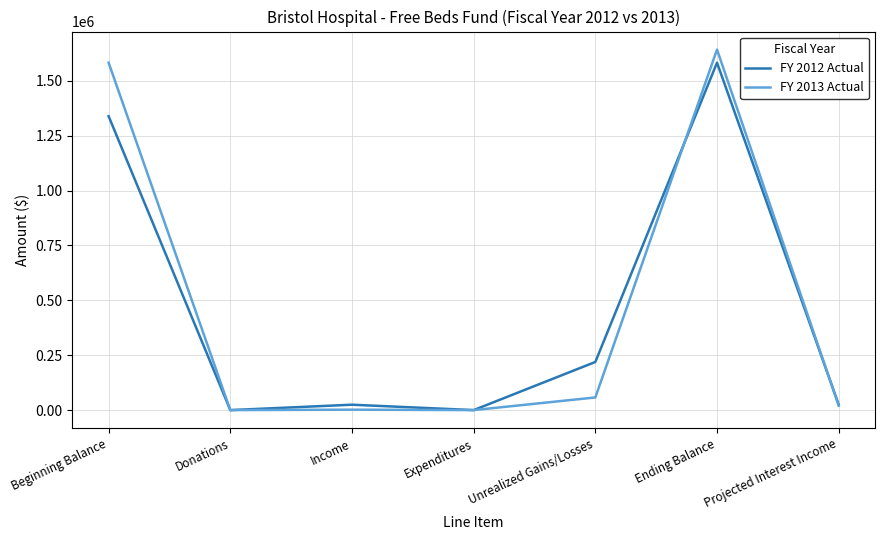

Which series has the largest total across all categories?

FY 2013 Actual